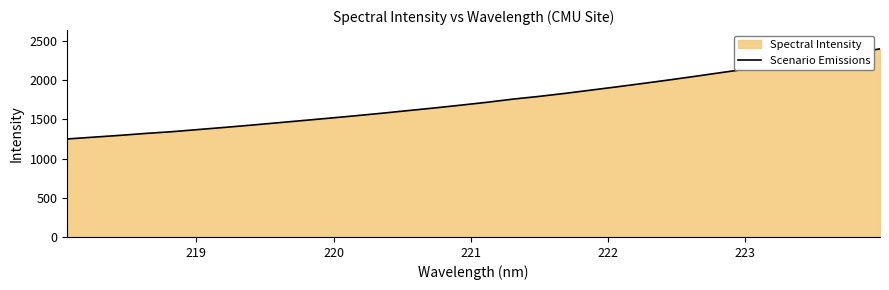

What is the minimum value shown in the chart?

1250.5